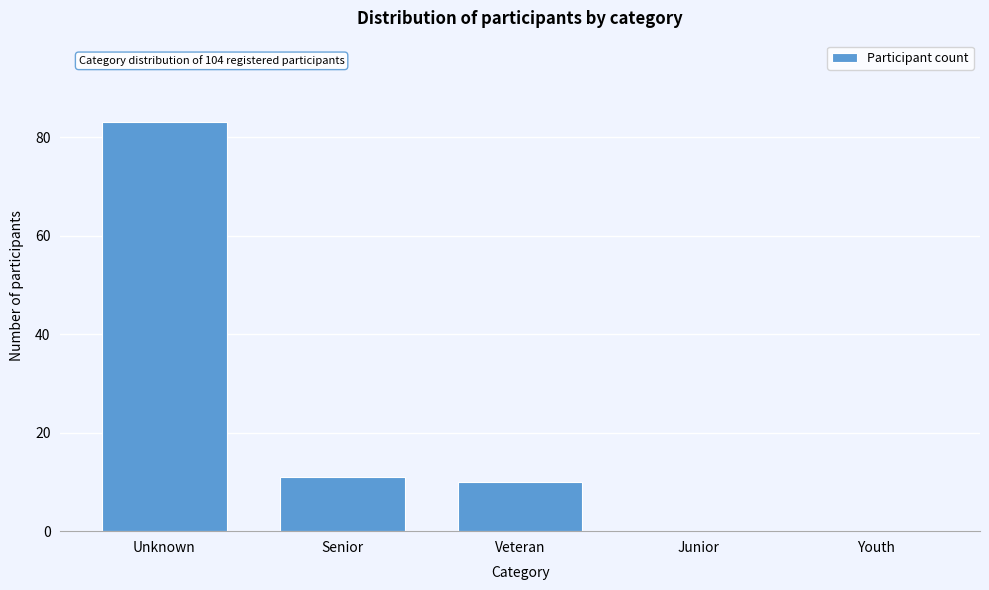

Reading right to left, extract all data points from this chart.

Youth=0	Junior=0	Veteran=10	Senior=11	Unknown=83